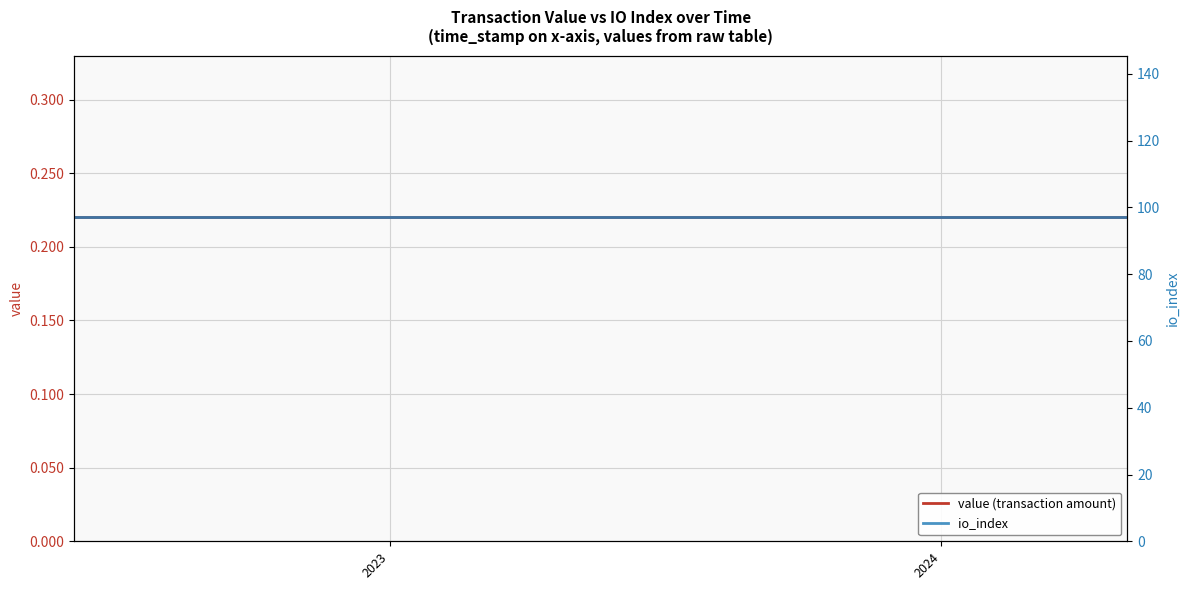

What are all the series names shown in the legend?

value (transaction amount), io_index